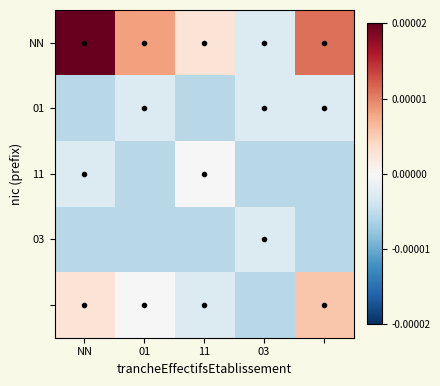

At how many categories does at least one series exceed 0?

4